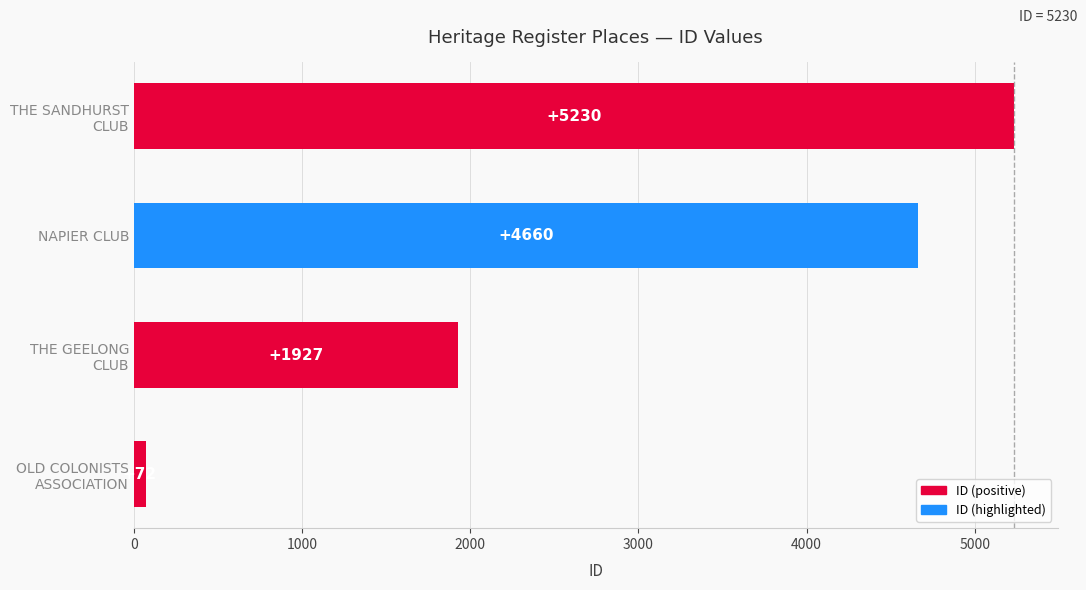

What is the difference between the second highest and minimum values?

4588